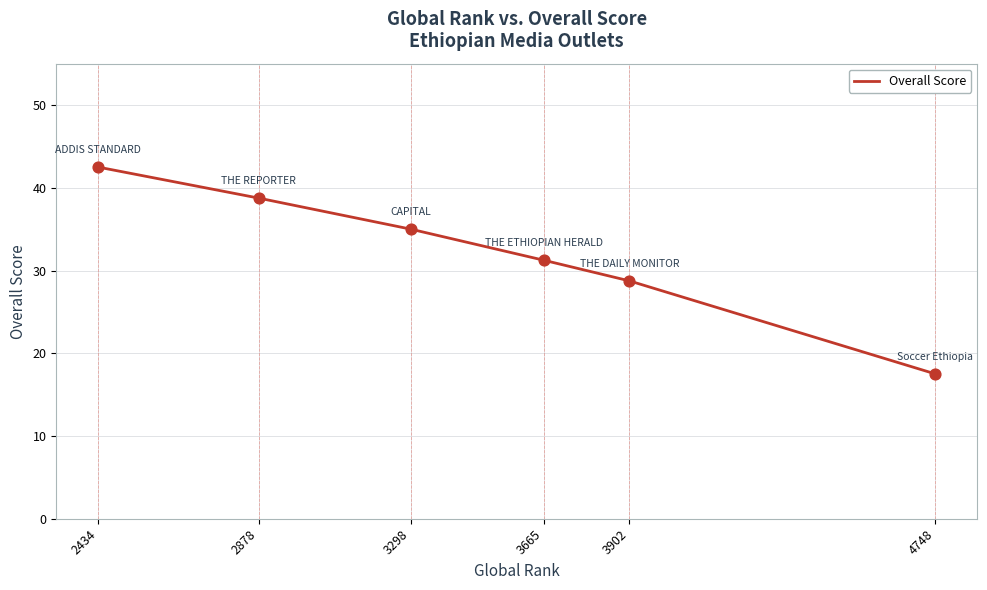

Which has a higher value, 3298 or 3902?

3298